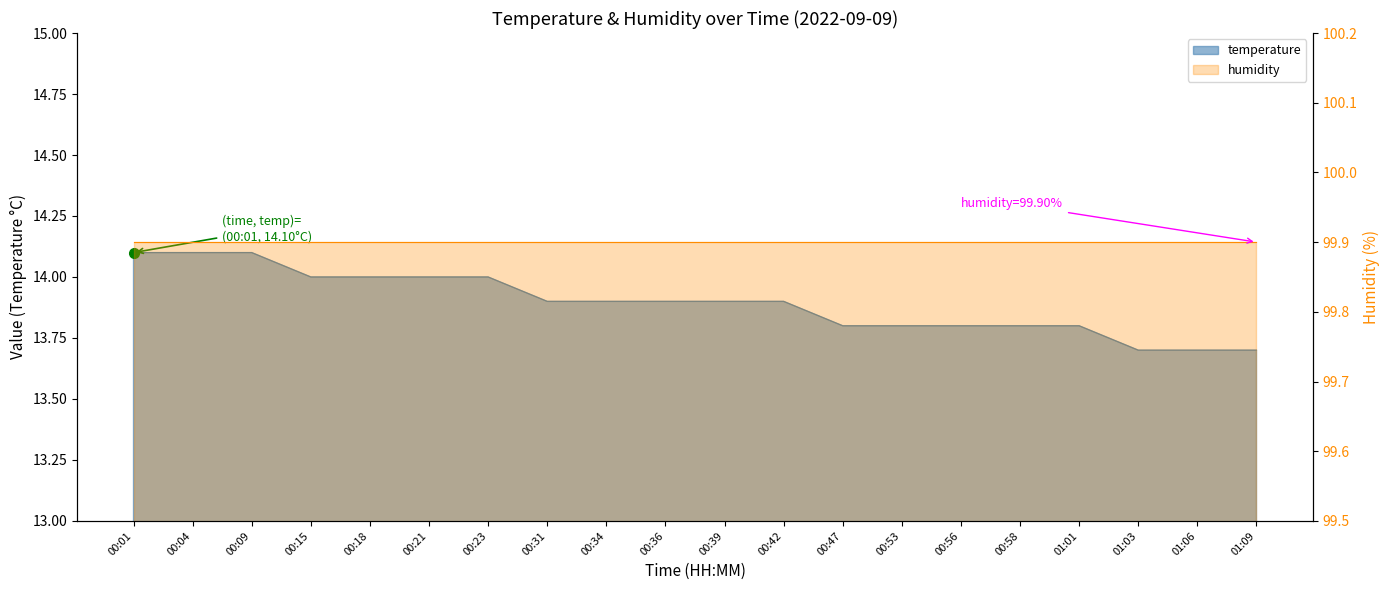

Approximately how many times larger is the value at 00:39 compared to 01:09?

1.0